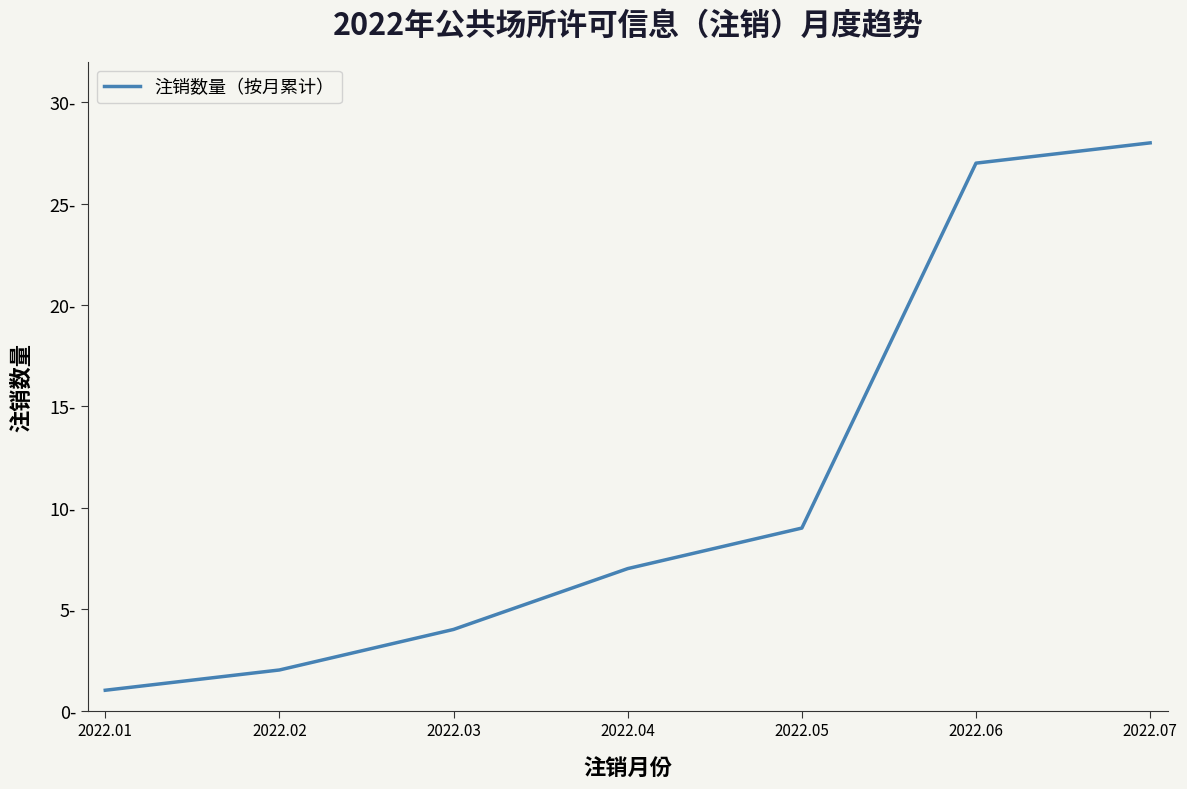

Reading left to right, list all the values displayed in this chart.

2022.01=1	2022.02=2	2022.03=4	2022.04=7	2022.05=9	2022.06=27	2022.07=28